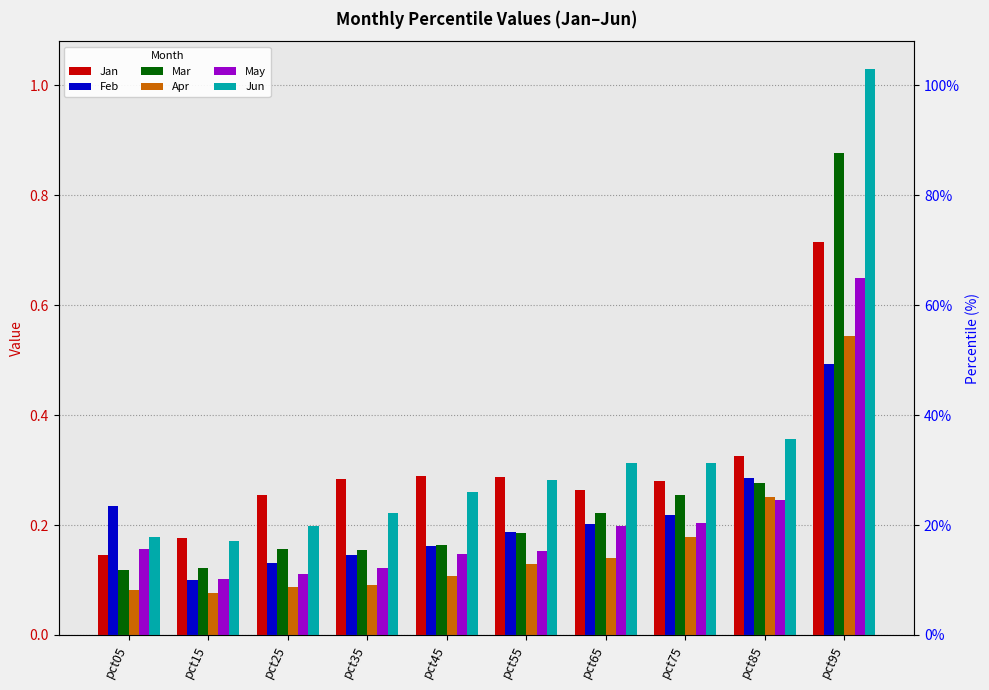

Are the bars grouped side by side (vs. stacked)?

Yes